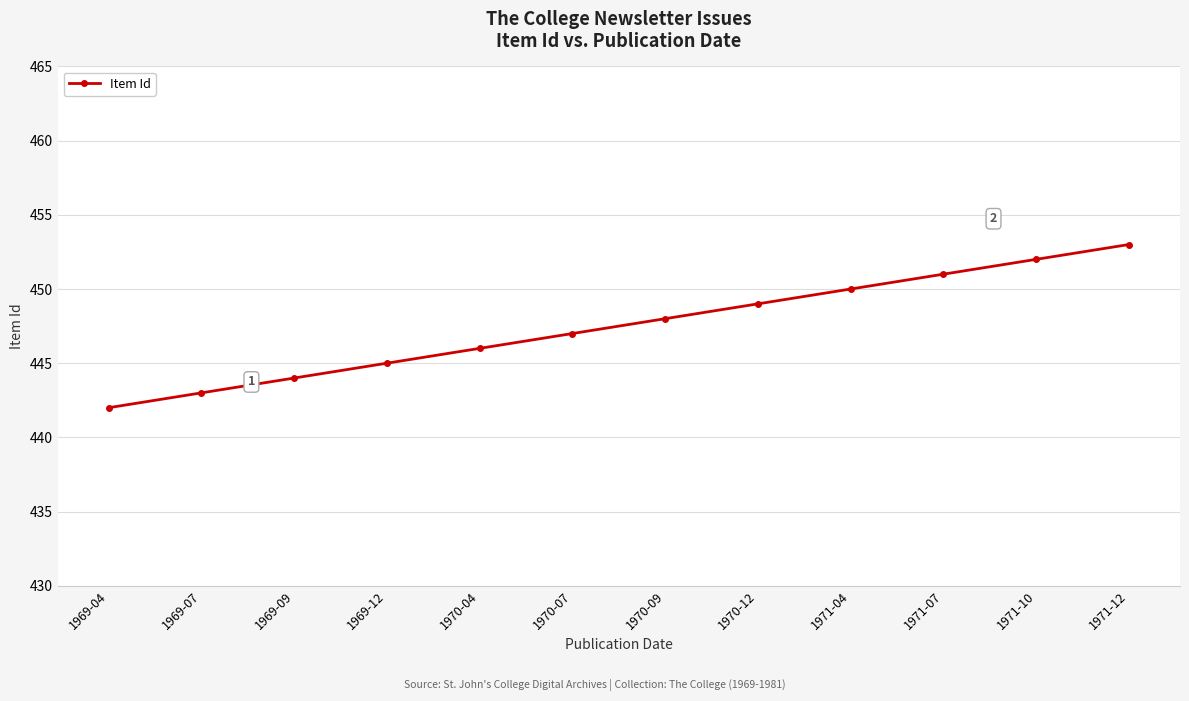

How many data points does each series have?

12